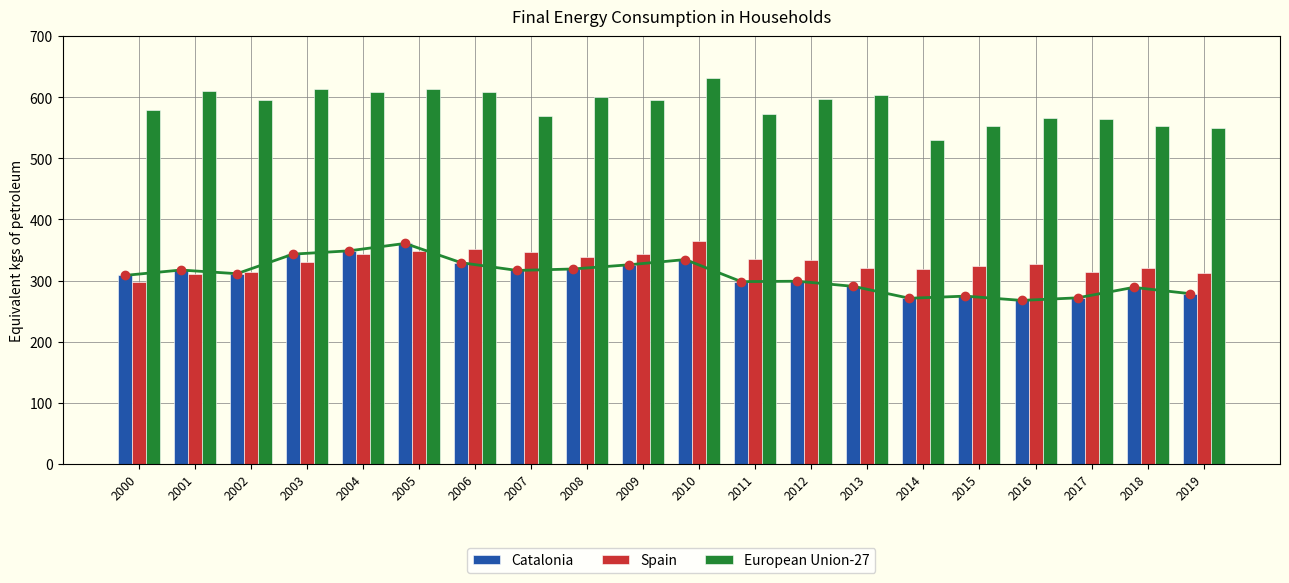

What are all the series names shown in the legend?

Catalonia, Spain, European Union-27